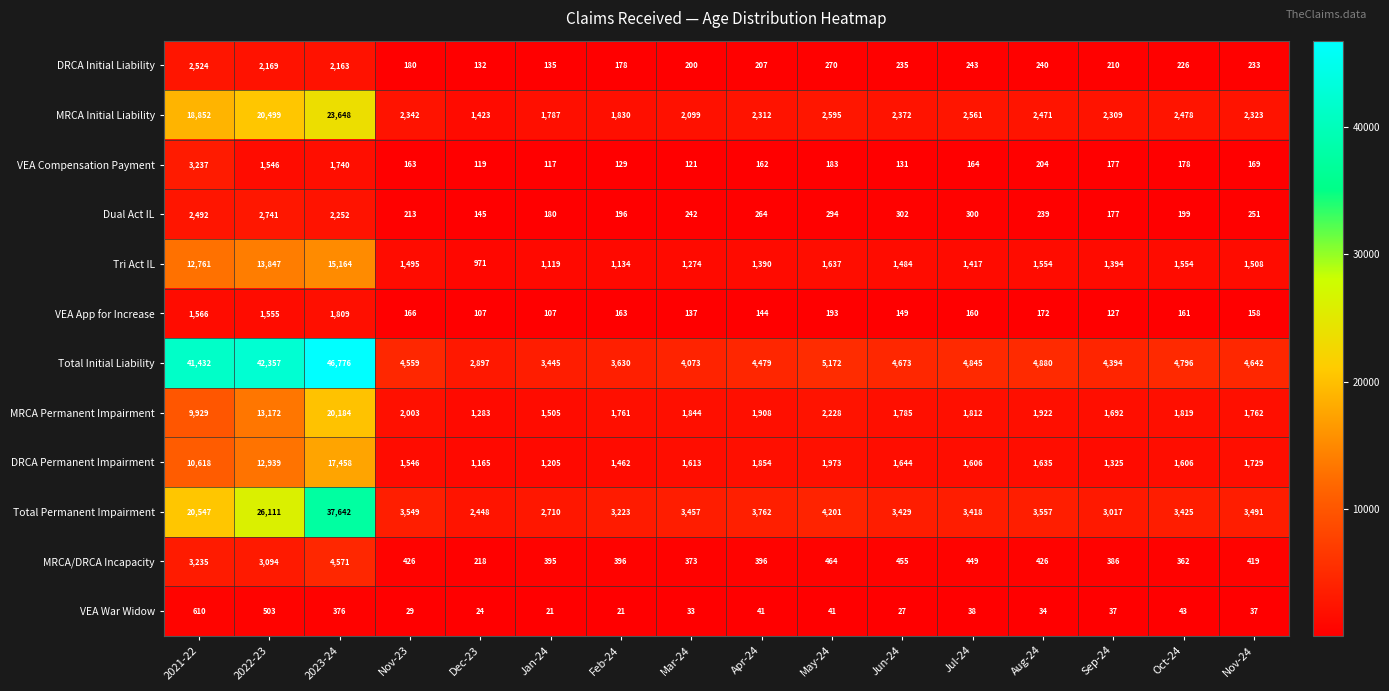

Which series has the widest spread of values?

Total Initial Liability